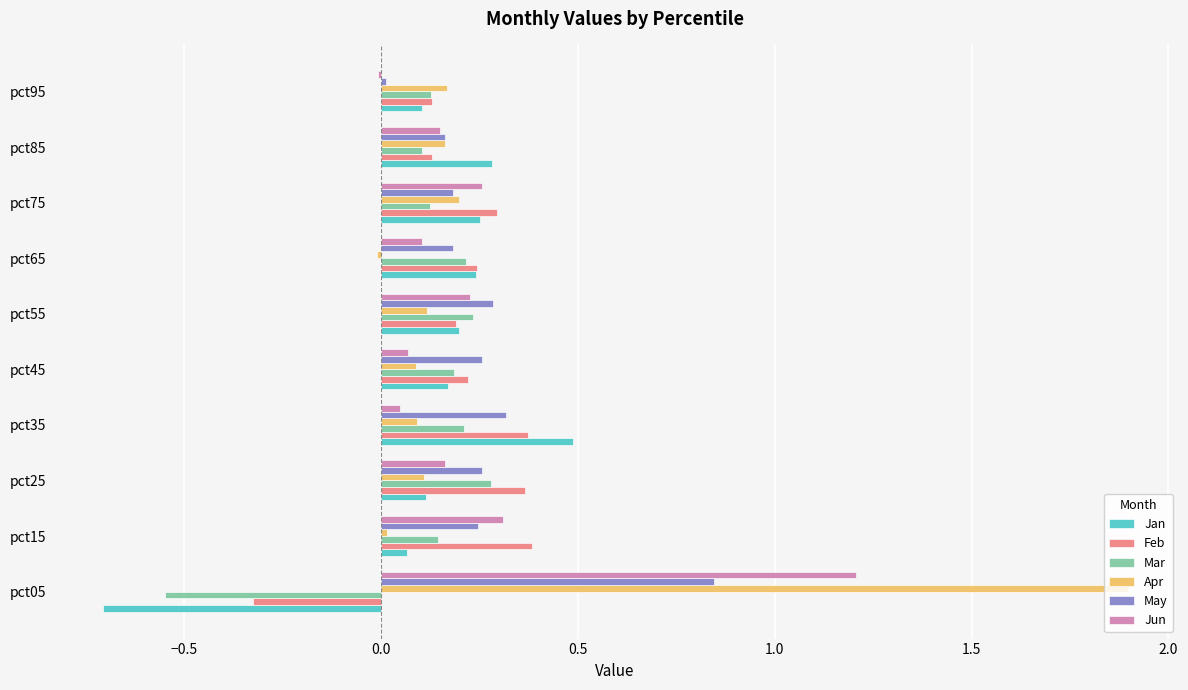

The value of Feb at pct85 is 0.1. True or false?

True